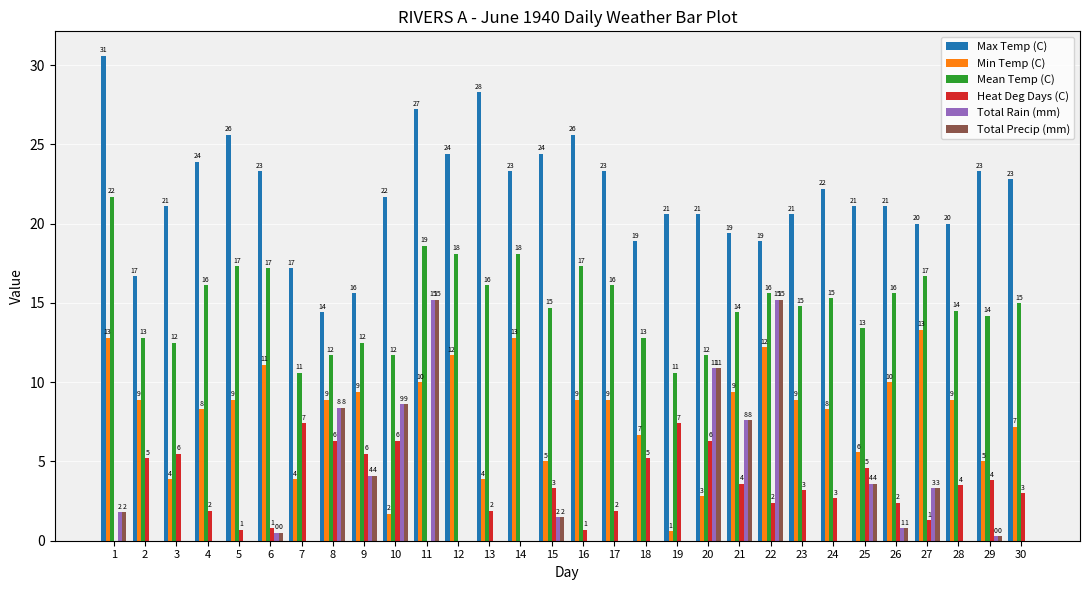

What is the highest value of the Mean Temp (C) series?

21.7